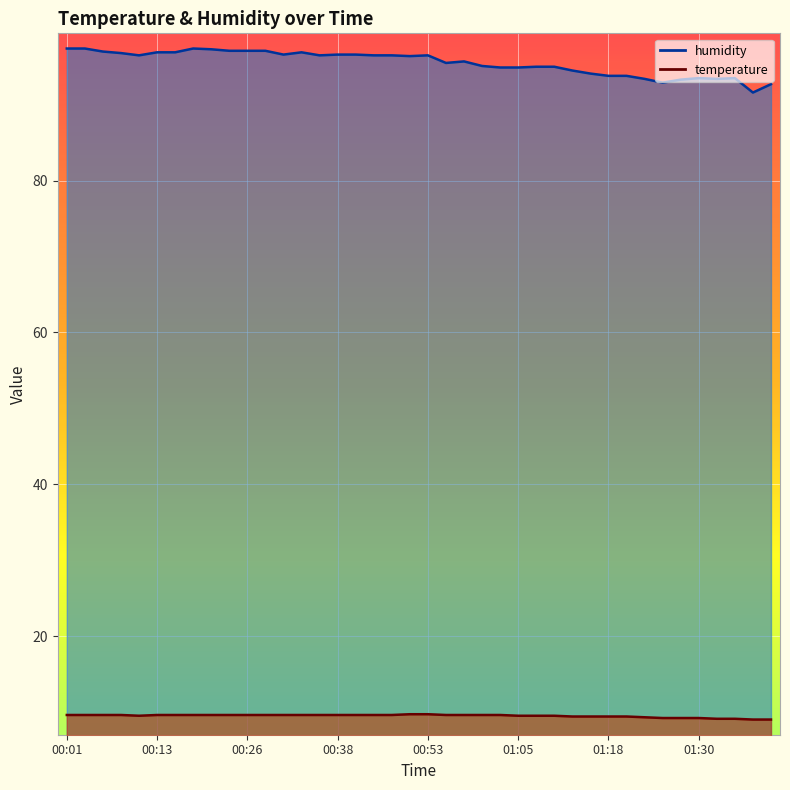

Is it true that temperature equals 9.2 at 01:27?

True